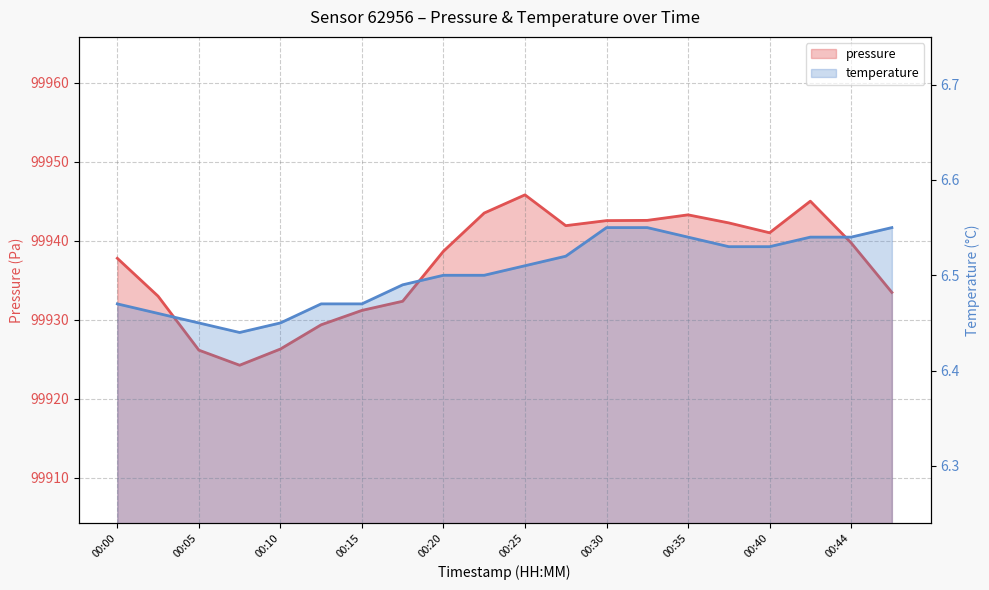

What is the total value across all series at 00:15?

99937.6